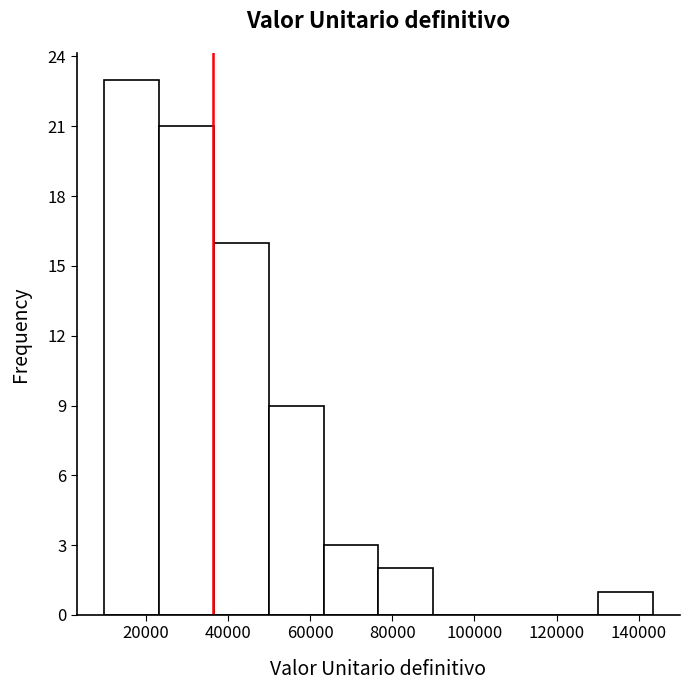

Reading left to right, list every bar in this chart as the range it spans on the x-axis followed by its height. Neither the bar edges nor the heights are printed on the chart, so give them approximately, as read against the axes.

10000 to 24000: 23
24000 to 36000: 21
36000 to 50000: 16
50000 to 64000: 9
64000 to 76000: 3
76000 to 90000: 2
90000 to 104000: 0
104000 to 116000: 0
116000 to 130000: 0
130000 to 144000: 1